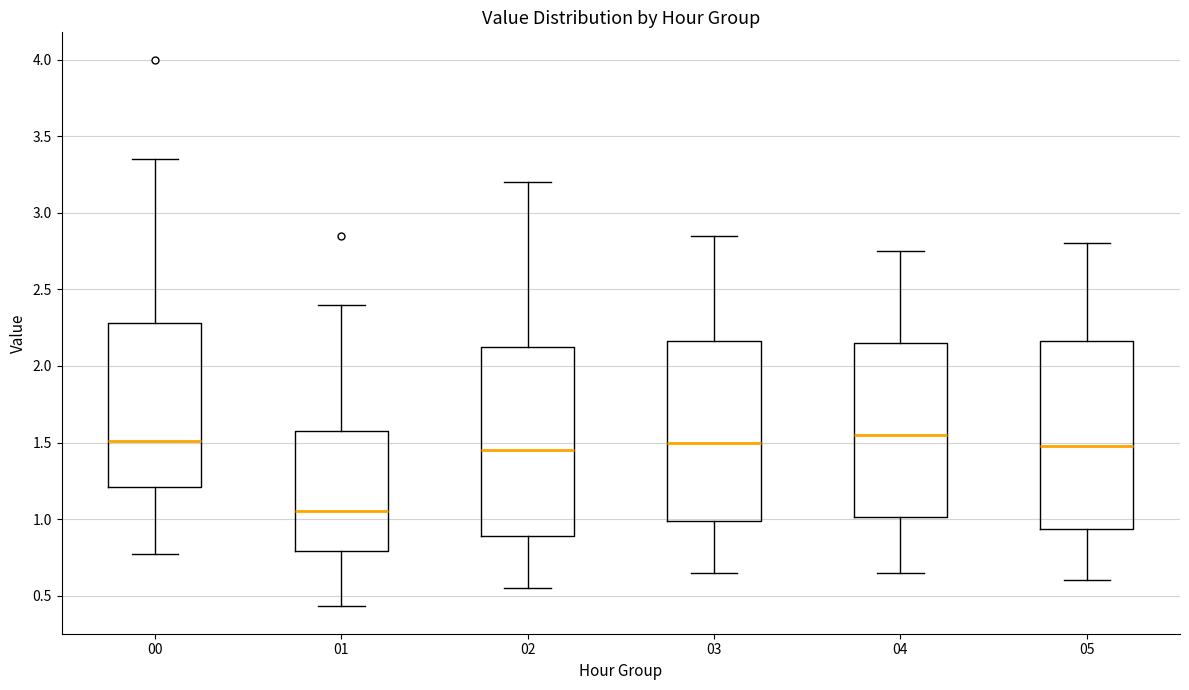

Reading left to right, read every box against the y-axis: the position of its median line, the range the box covers, and the ends of its whiskers. The values are not printed on the chart, so give them approximately, as read against the axis.

00: median 1.50, box 1.20 to 2.30, whiskers 0.75 to 3.35
01: median 1.05, box 0.80 to 1.60, whiskers 0.45 to 2.40
02: median 1.45, box 0.90 to 2.15, whiskers 0.55 to 3.20
03: median 1.50, box 1.00 to 2.15, whiskers 0.65 to 2.85
04: median 1.55, box 1.00 to 2.15, whiskers 0.65 to 2.75
05: median 1.50, box 0.95 to 2.15, whiskers 0.60 to 2.80